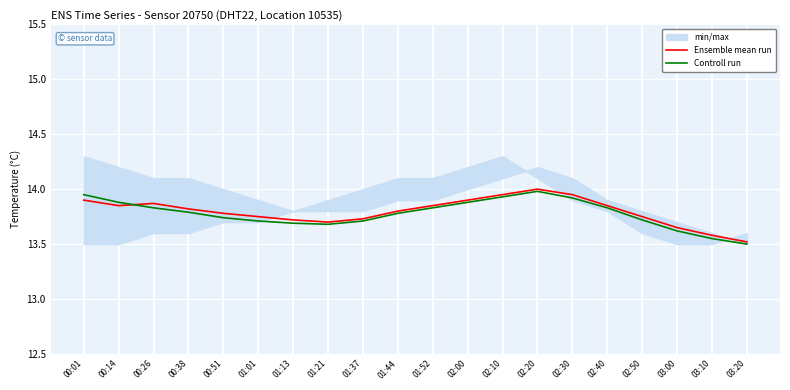

How many lines are shown in the chart?

2